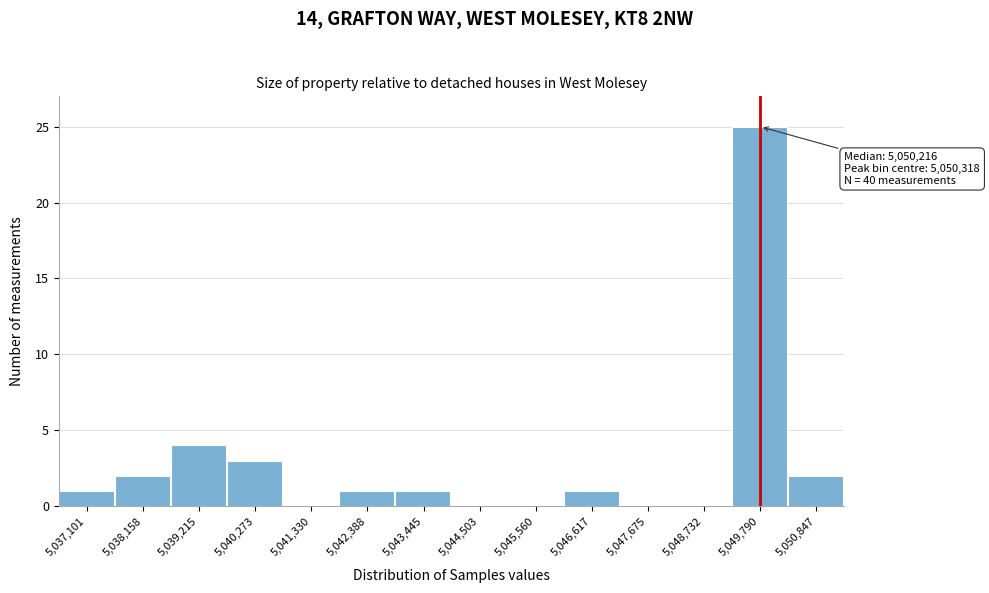

Reading left to right, extract all data points from this chart.

5,037,101=1	5,038,158=2	5,039,215=4	5,040,273=3	5,041,330=0	5,042,388=1	5,043,445=1	5,044,503=0	5,045,560=0	5,046,617=1	5,047,675=0	5,048,732=0	5,049,790=25	5,050,847=2